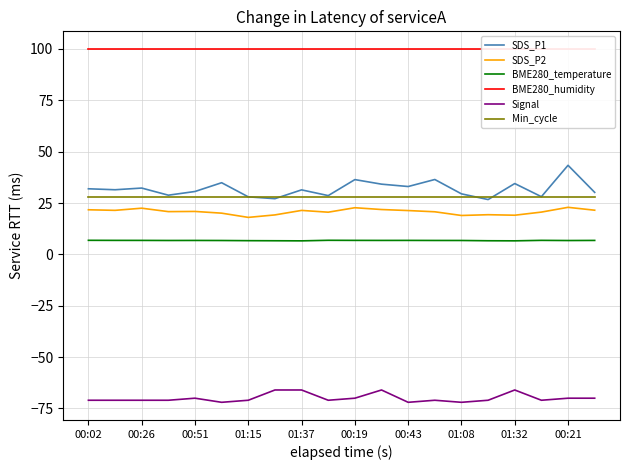

What is the difference between the maximum and minimum values in the Signal series?

6.0